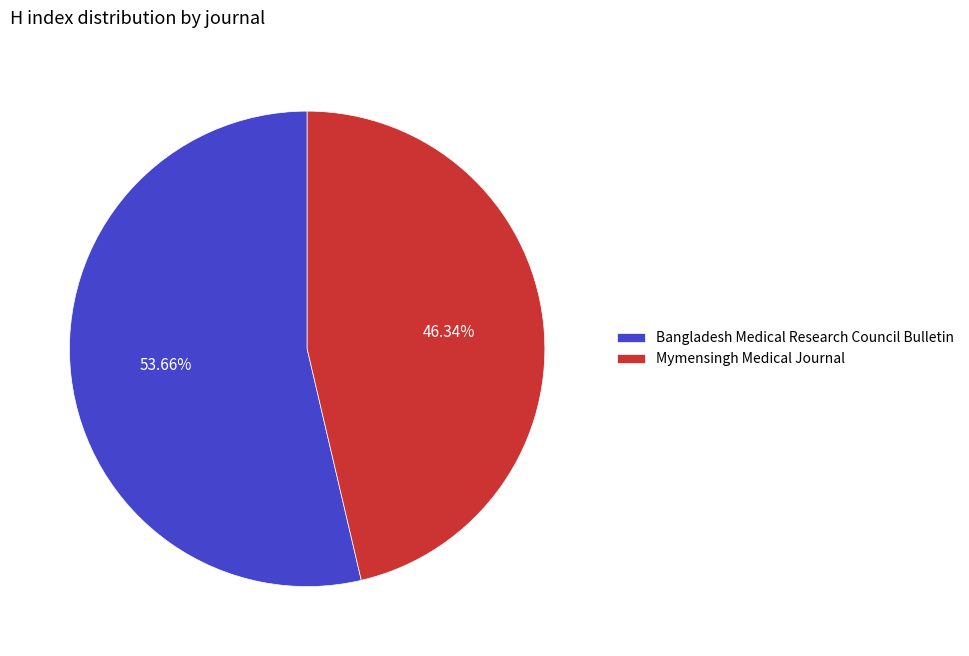

Which category has the biggest portion of the pie?

Bangladesh Medical Research Council Bulletin